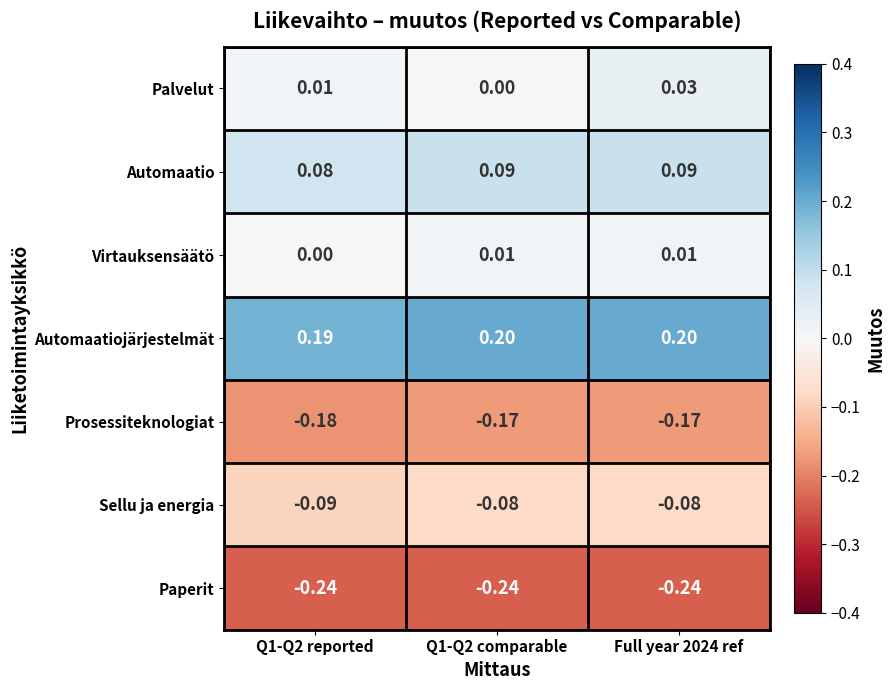

Which series has the largest total across all categories?

Automaatiojärjestelmät